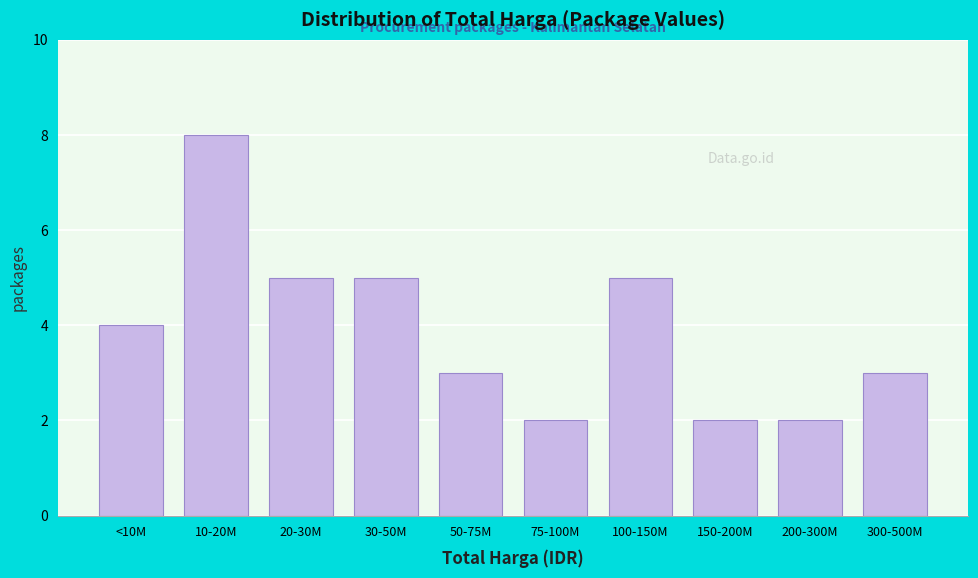

Reading left to right, what are all the values shown in this chart?

<10M=4	10-20M=8	20-30M=5	30-50M=5	50-75M=3	75-100M=2	100-150M=5	150-200M=2	200-300M=2	300-500M=3